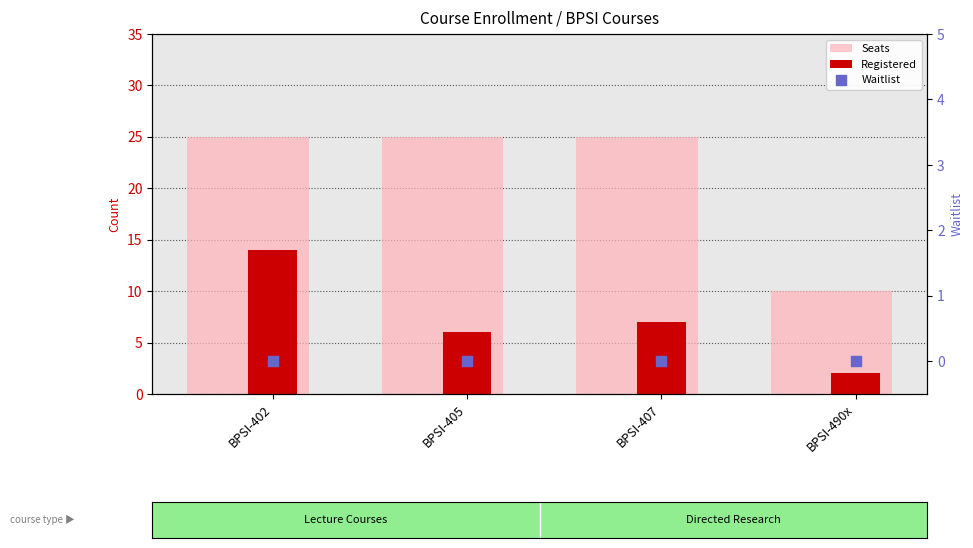

Which series contains the lowest Y value?

Waitlist